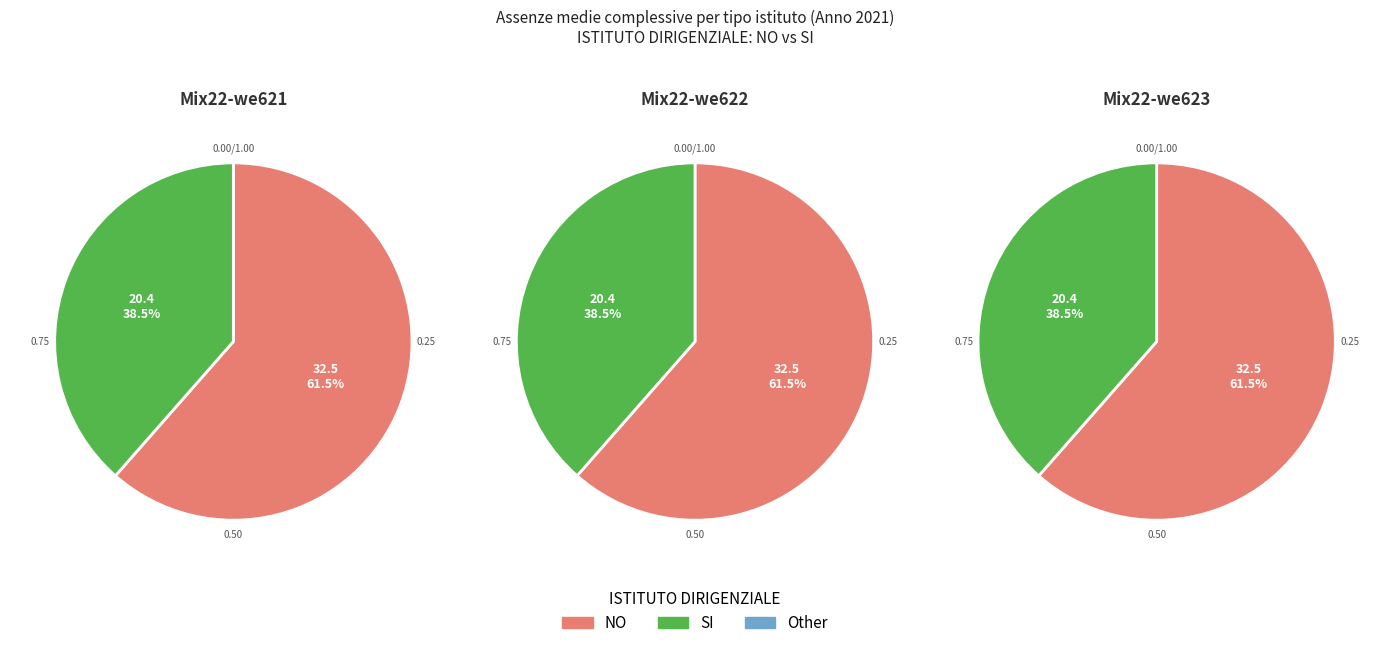

The 6 slice represents 1% of the pie. True or false?

False